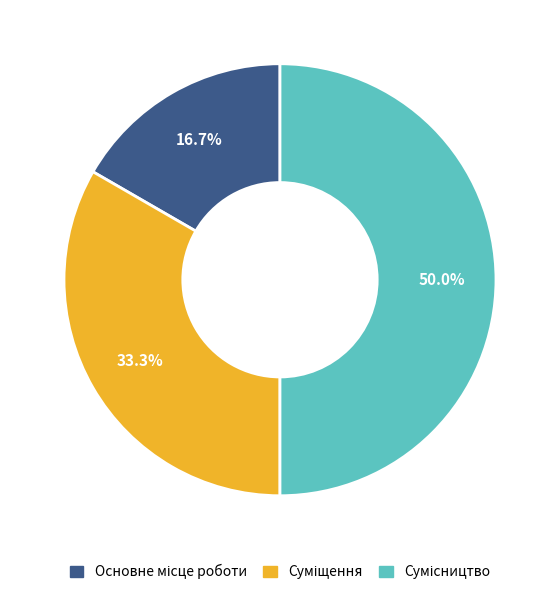

How many segments does this pie chart have?

3